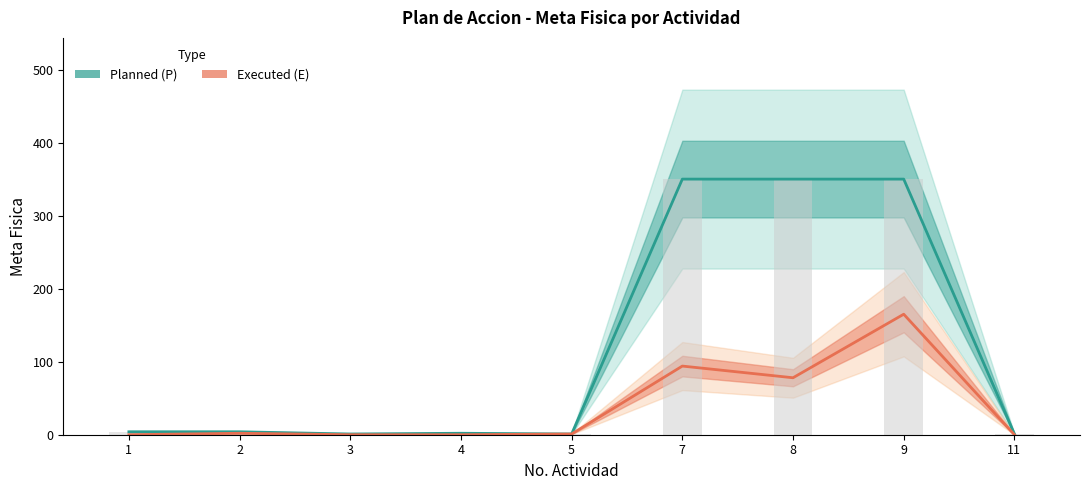

Reading left to right, what are all the values shown in this chart?

Planned (P): 1=4	2=4	3=1	4=2	5=1	7=350	8=350	9=350	11=1
Executed (E): 1=0	2=2	3=0	4=0	5=1	7=94	8=78	9=165	11=0